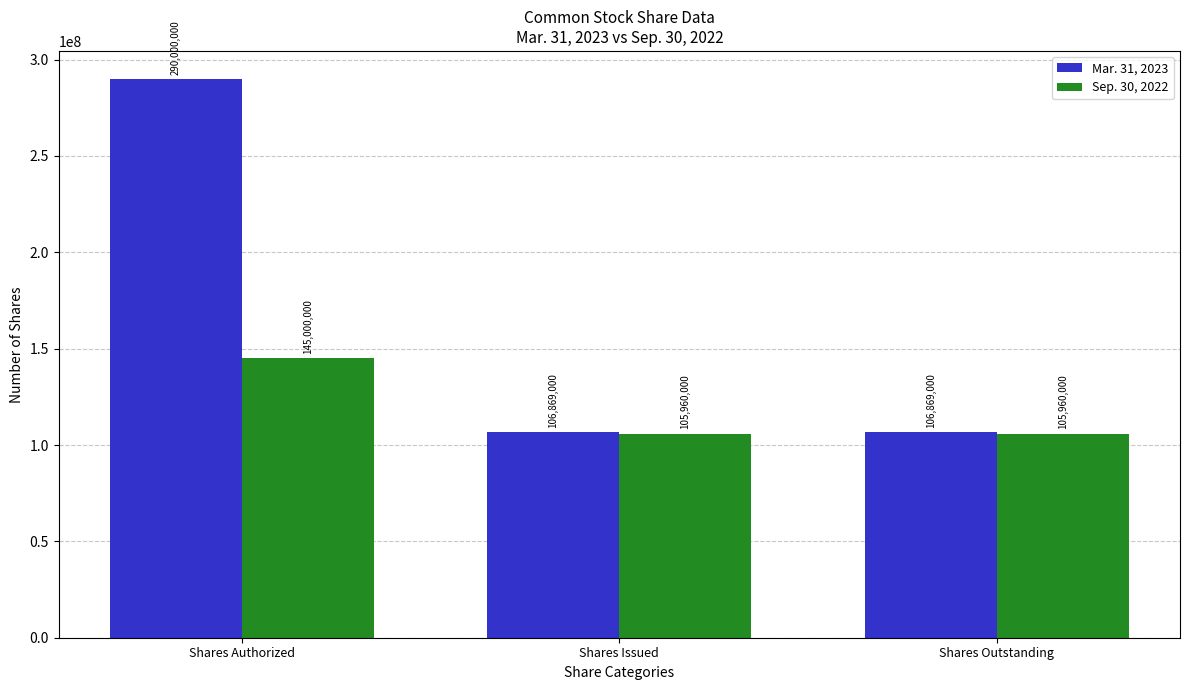

How many bars are there in each group?

2